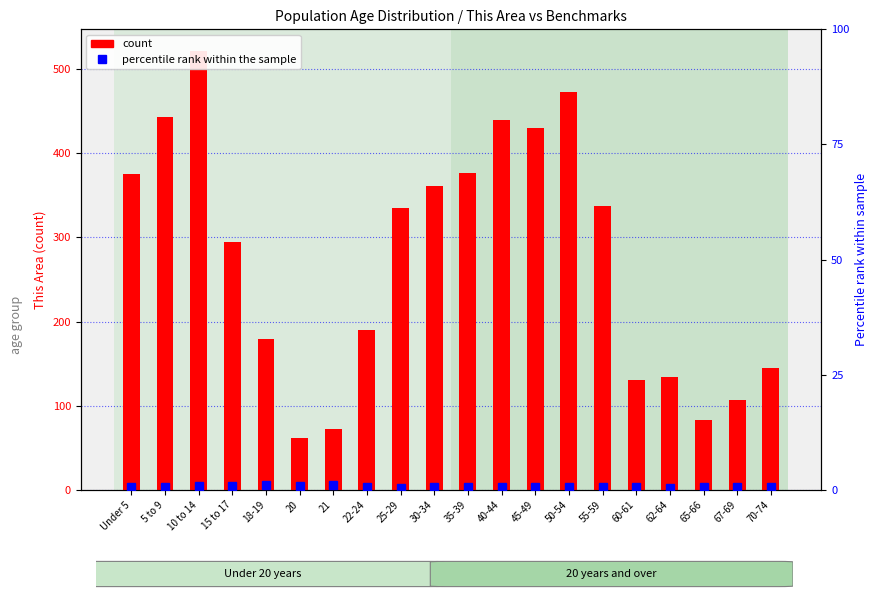

Where is count nearest to the value 291?

15 to 17